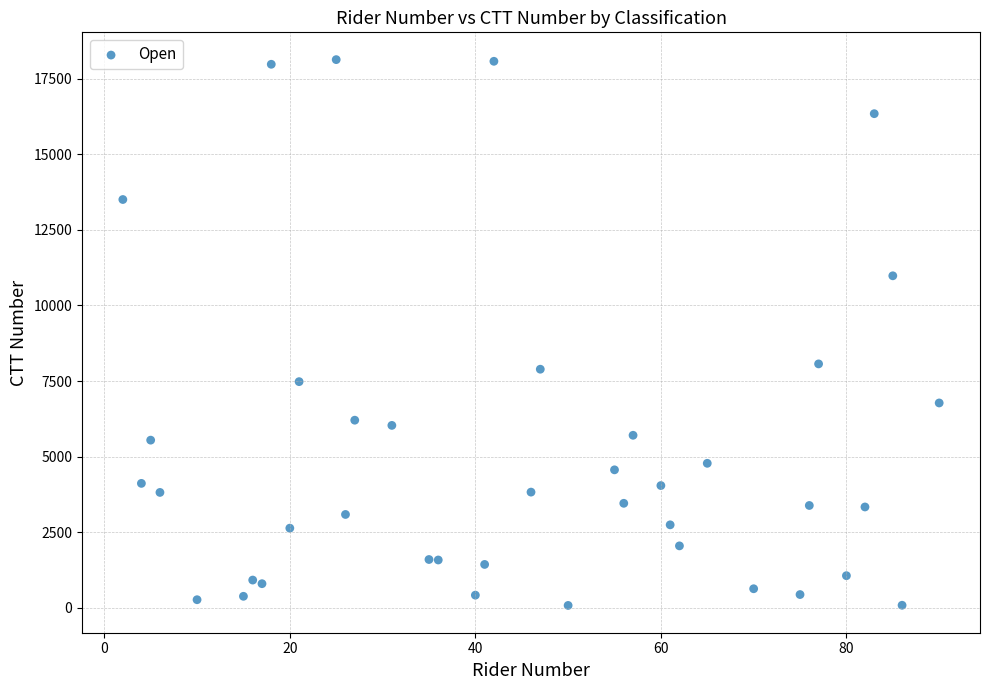

What is the range of X values (max minus min)?

88